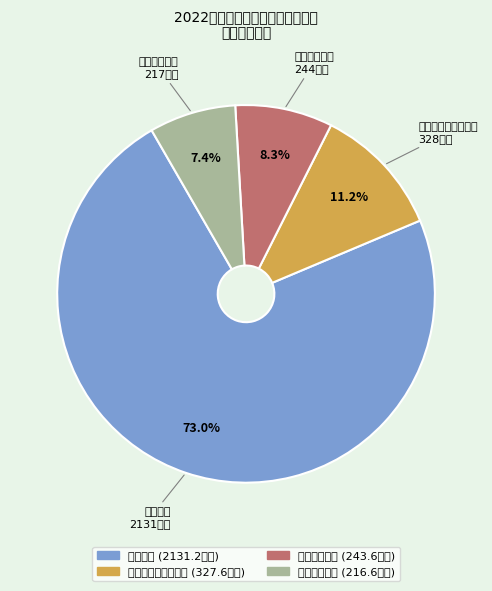

To the nearest percent, what is the combined percentage of 住房保障支出 and 卫生健康支出?

16%